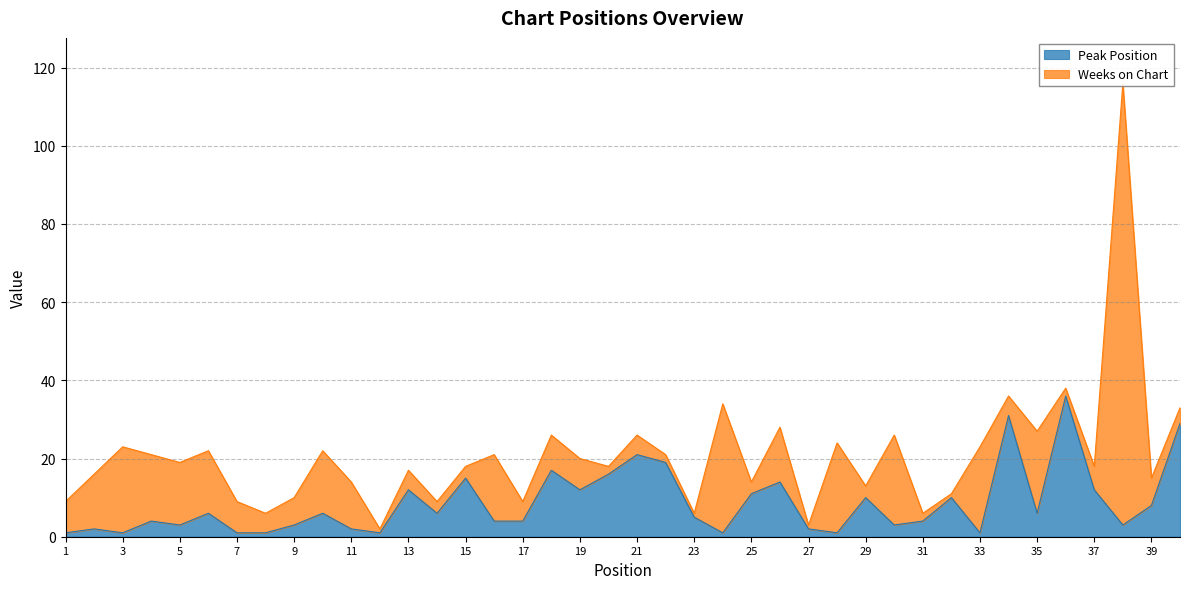

Rank the categories by value from lowest to highest.

1, 3, 7, 8, 12, 24, 28, 33, 2, 11, 27, 5, 9, 30, 38, 4, 16, 17, 31, 23, 6, 10, 14, 35, 39, 29, 32, 25, 13, 19, 37, 26, 15, 20, 18, 22, 21, 40, 34, 36